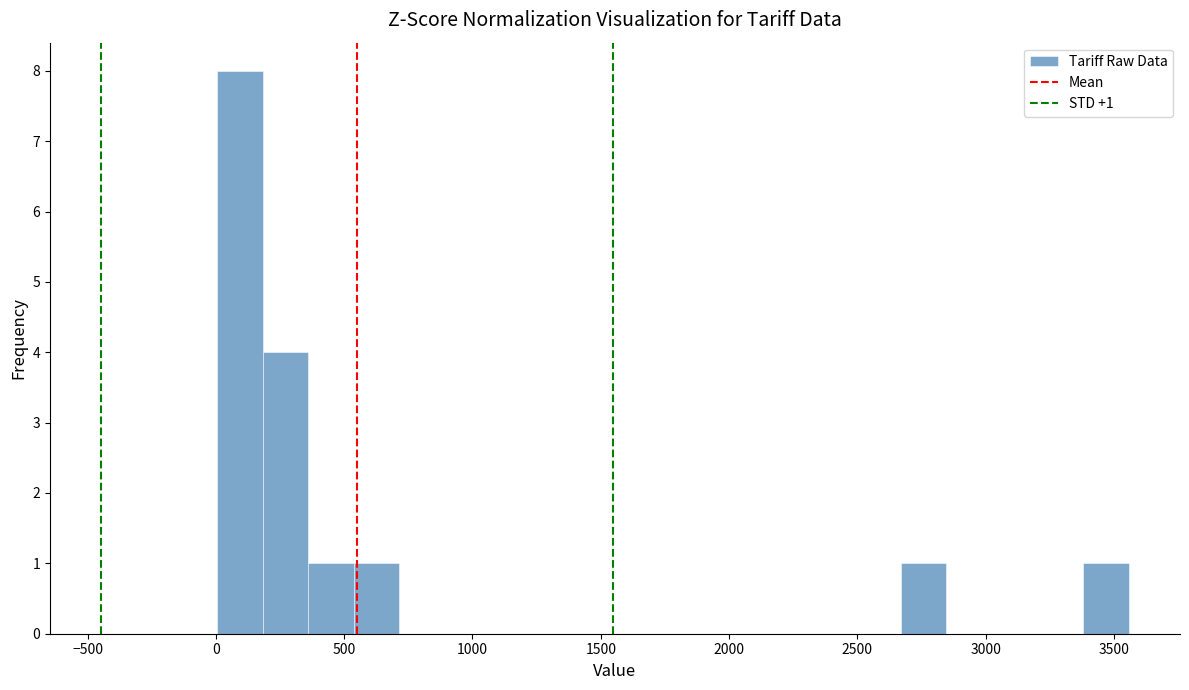

Around what value on the x-axis is the tallest bar? Give the approximate position of its centre, as read against the axis.

100